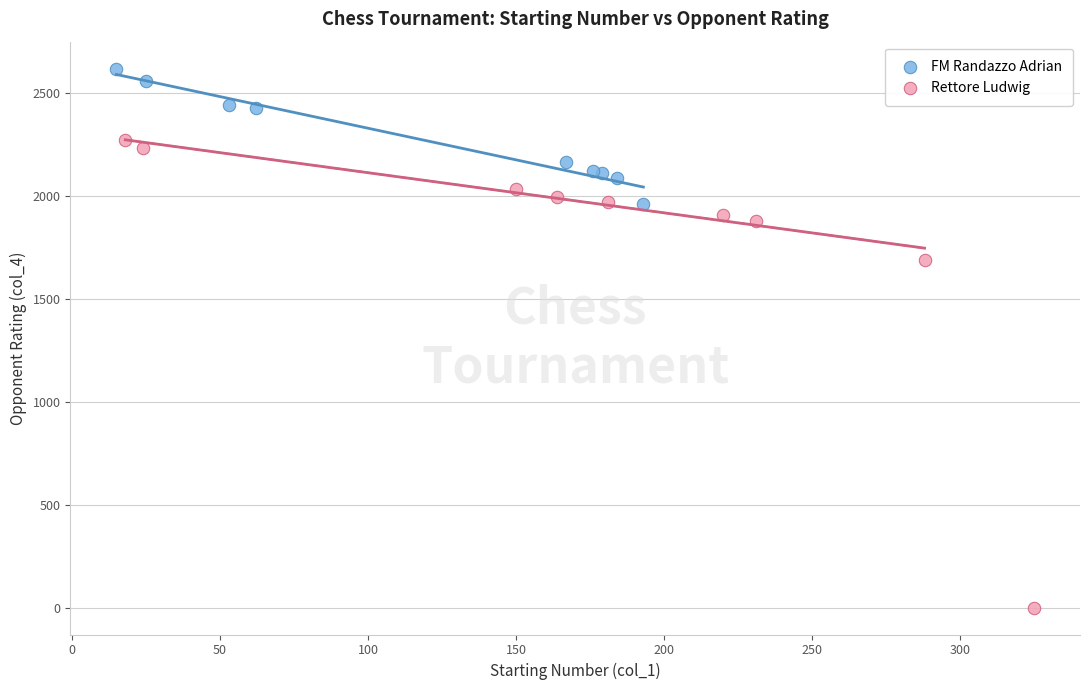

Which series contains the highest Y value?

FM Randazzo Adrian